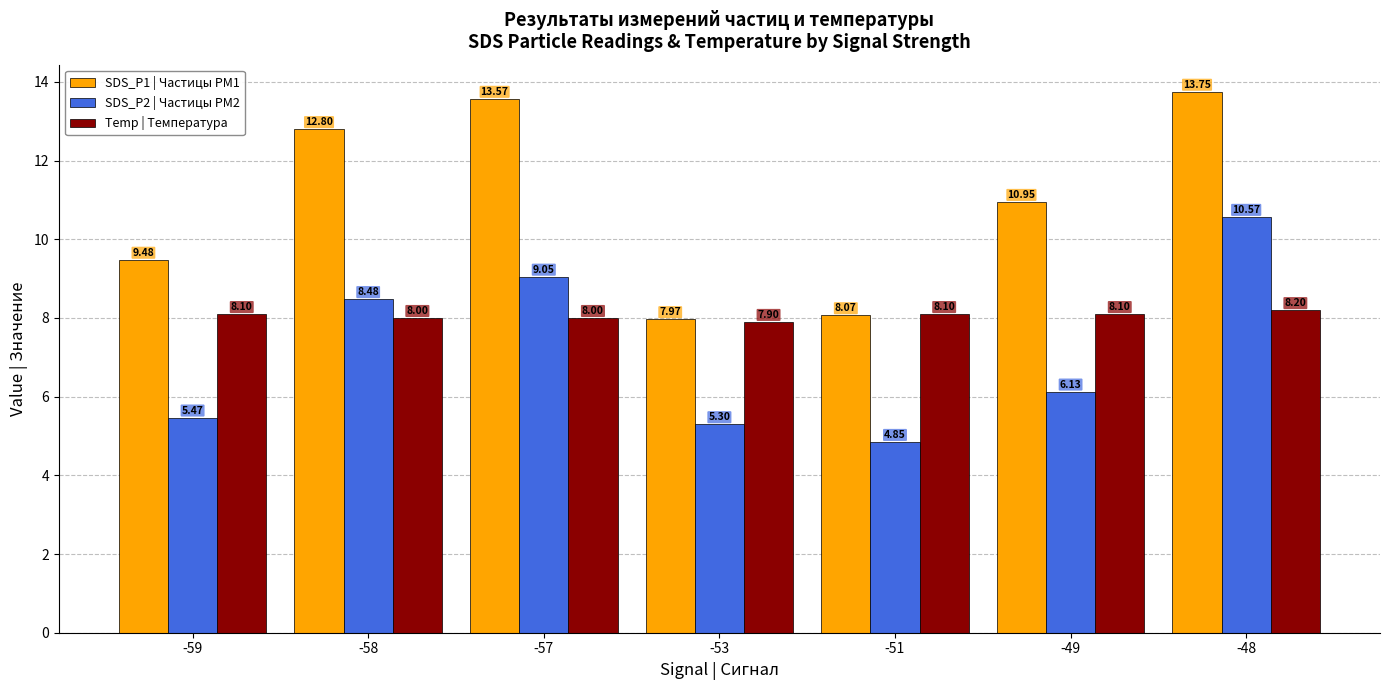

At how many categories does at least one series exceed 10?

4